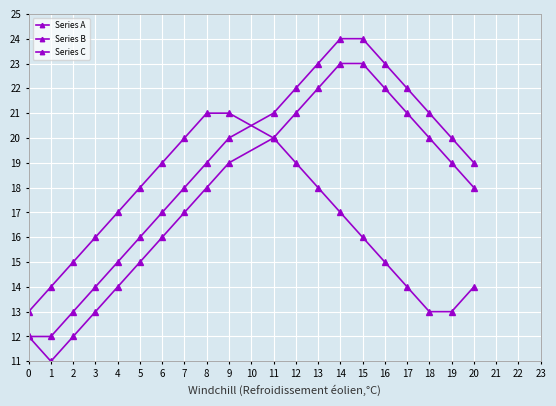

How many lines are shown in the chart?

3